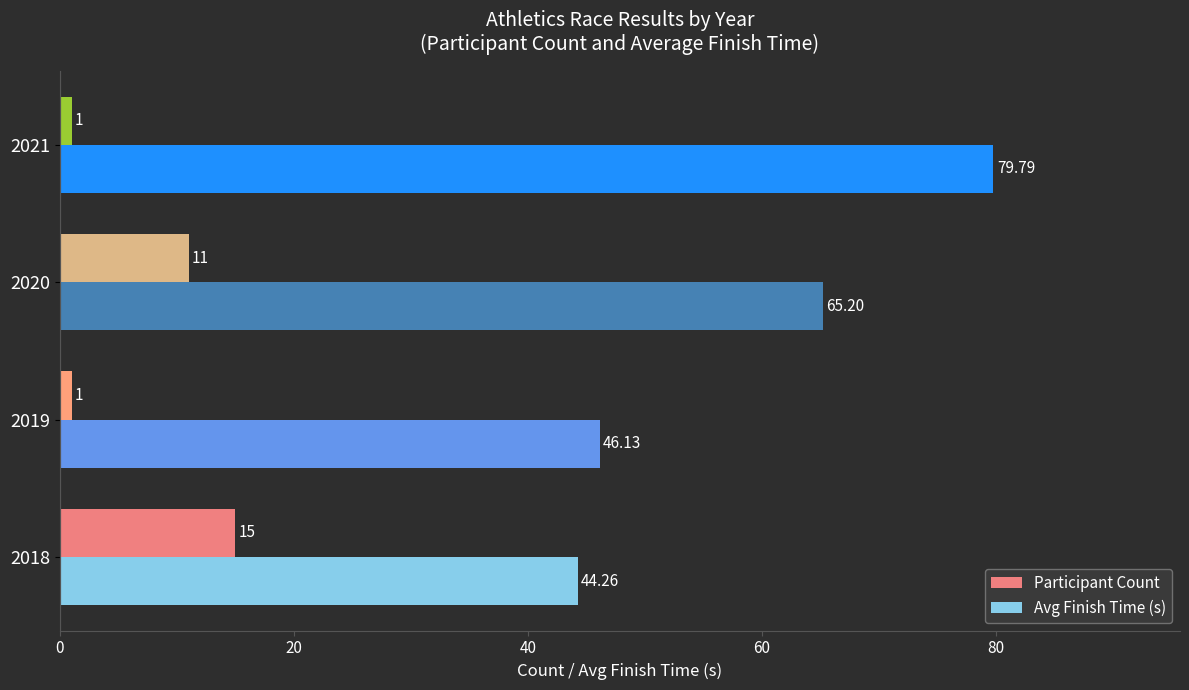

Which series has the widest spread of values?

Avg Finish Time (s)